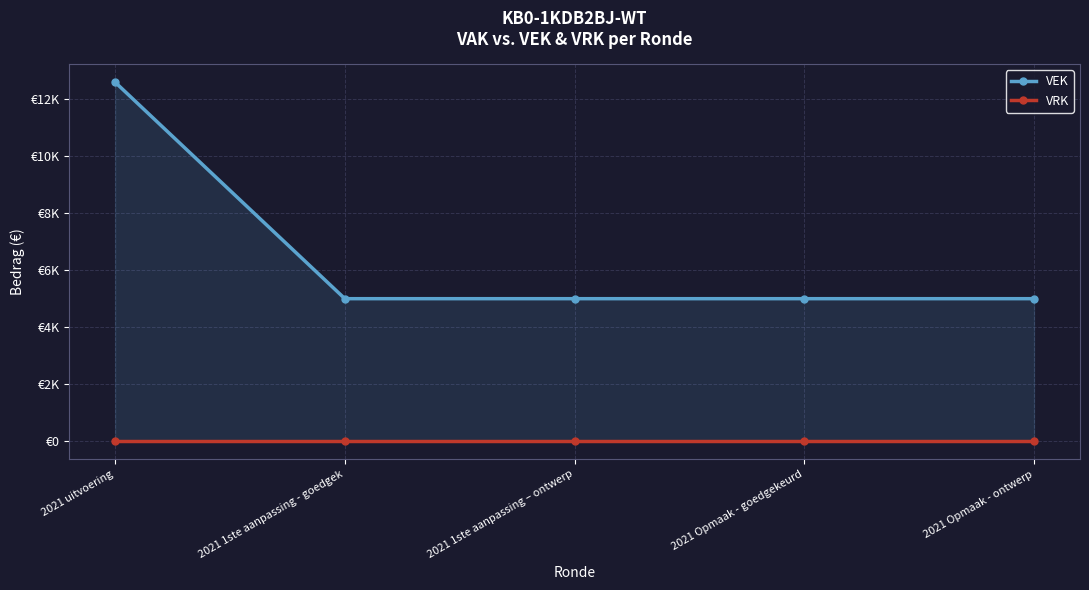

How many lines are shown in the chart?

2